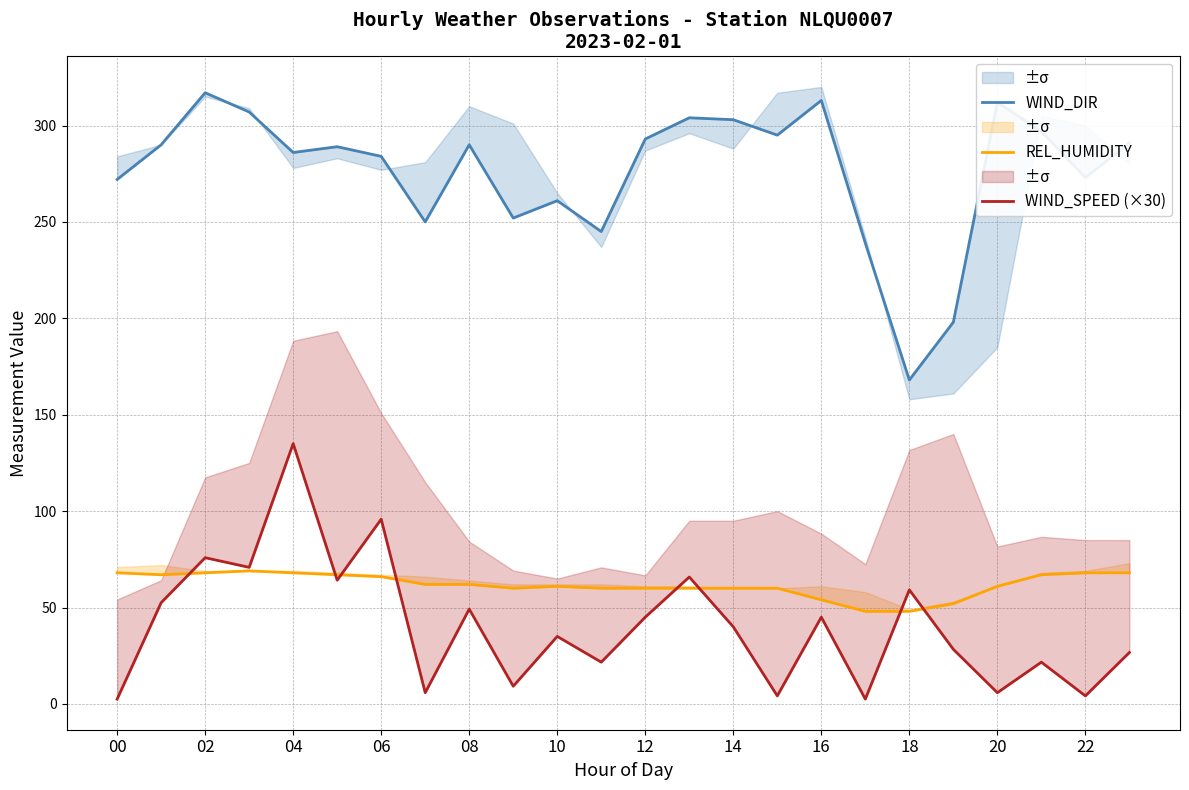

What is the minimum value for REL_HUMIDITY?

48.0